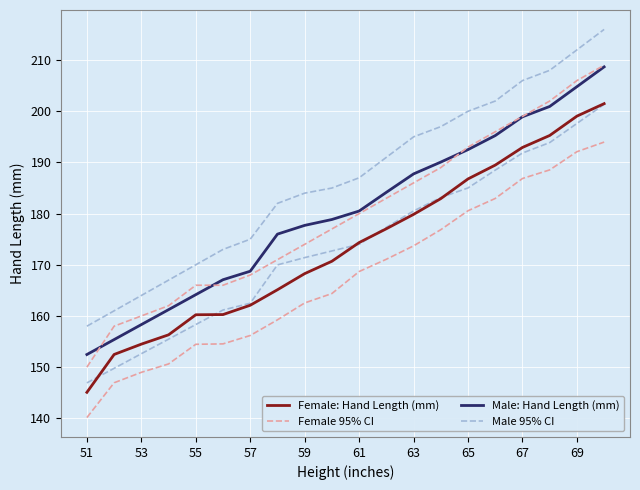

At which label does Female 95% CI reach its minimum?

51